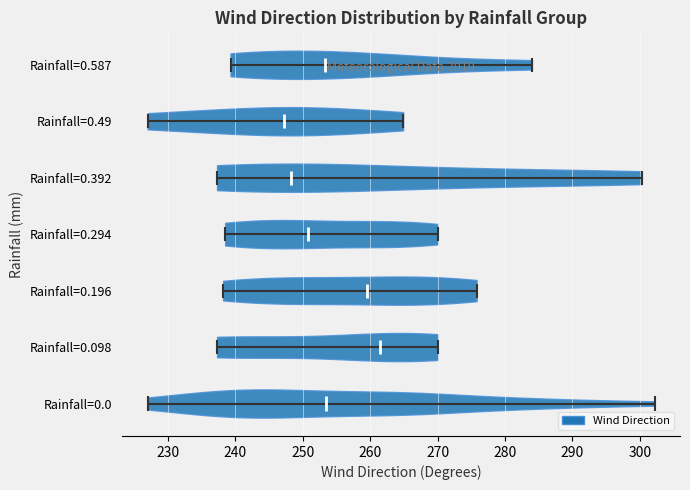

Reading bottom to top, read every violin against the x-axis: where its median line is, and the lowest and highest points it reaches. The values are not printed on the chart, so give them approximately, as read against the axis.

Rainfall=0.0: median line 253, lowest point 227, highest point 302
Rainfall=0.098: median line 261, lowest point 237, highest point 270
Rainfall=0.196: median line 260, lowest point 238, highest point 276
Rainfall=0.294: median line 251, lowest point 239, highest point 270
Rainfall=0.392: median line 248, lowest point 237, highest point 300
Rainfall=0.49: median line 247, lowest point 227, highest point 265
Rainfall=0.587: median line 253, lowest point 239, highest point 284